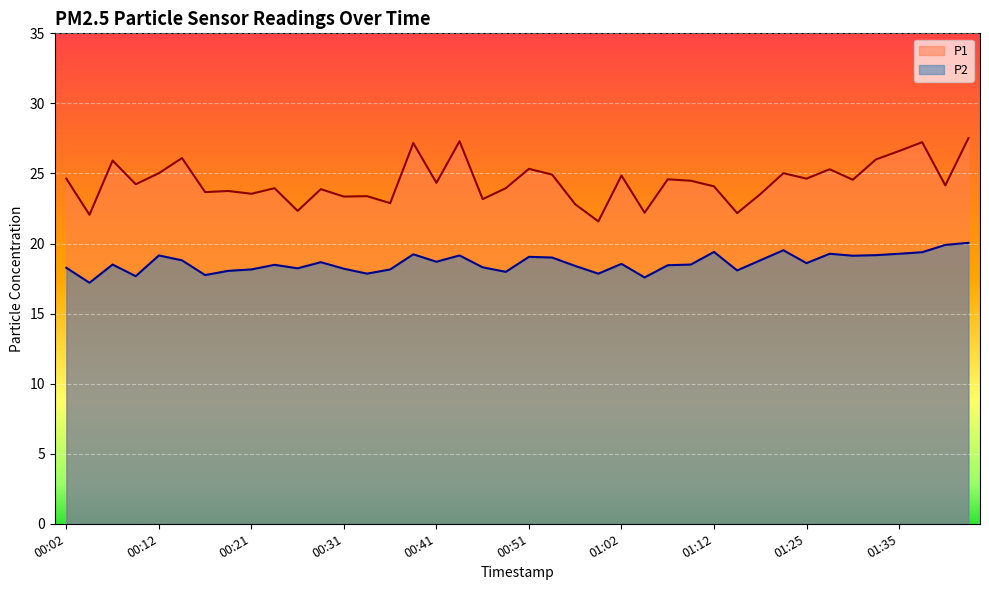

How many interior local peaks does the P1 series have?

14